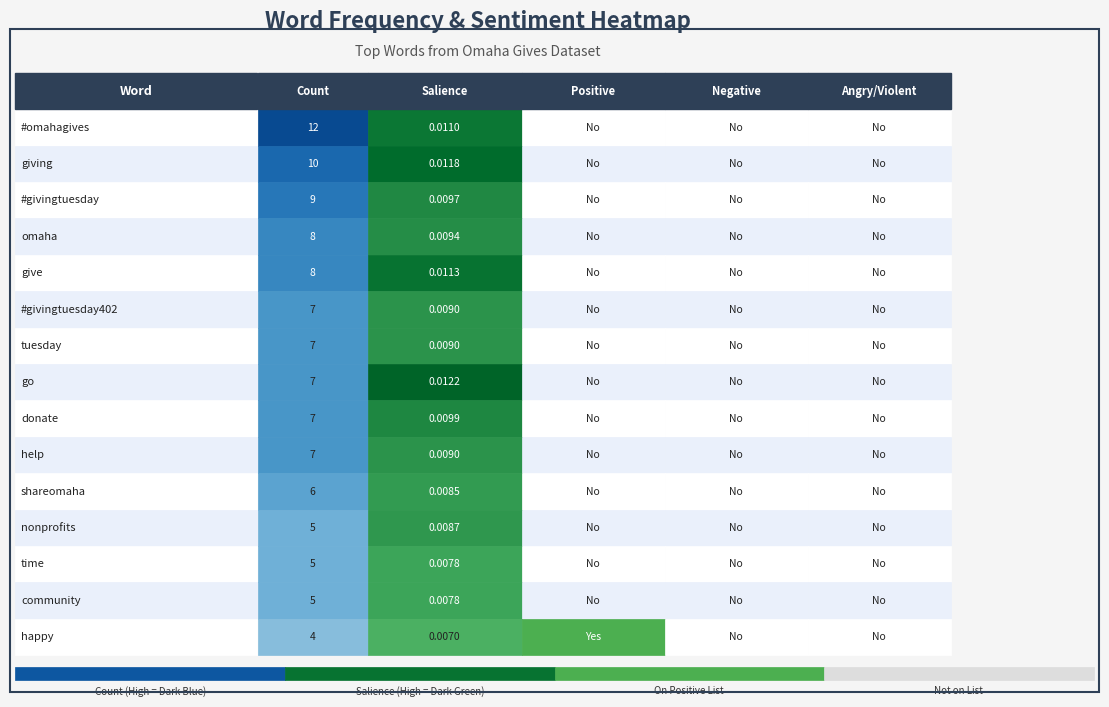

What is the highest value of the #omahagives series?

12.0